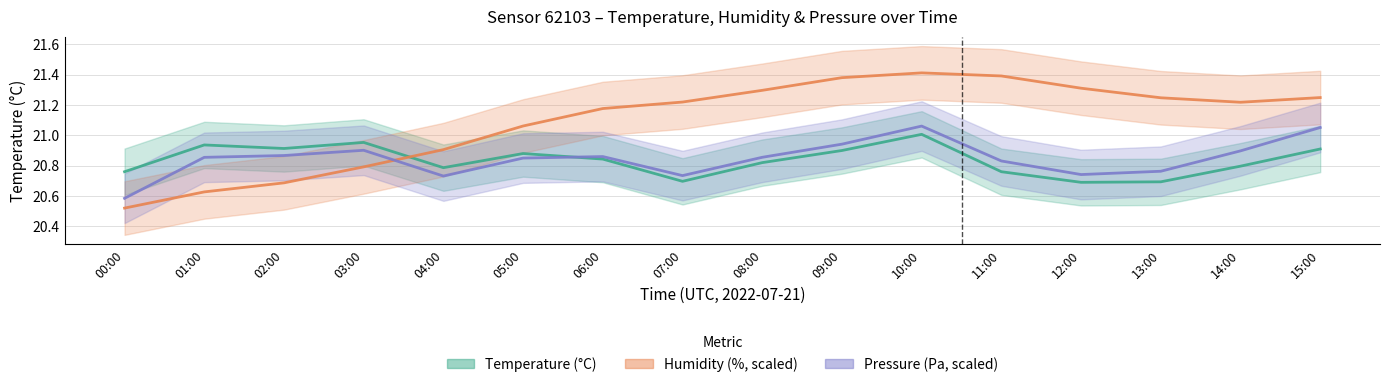

Which series changed the most between 04:00 and 09:00?

Humidity (%)